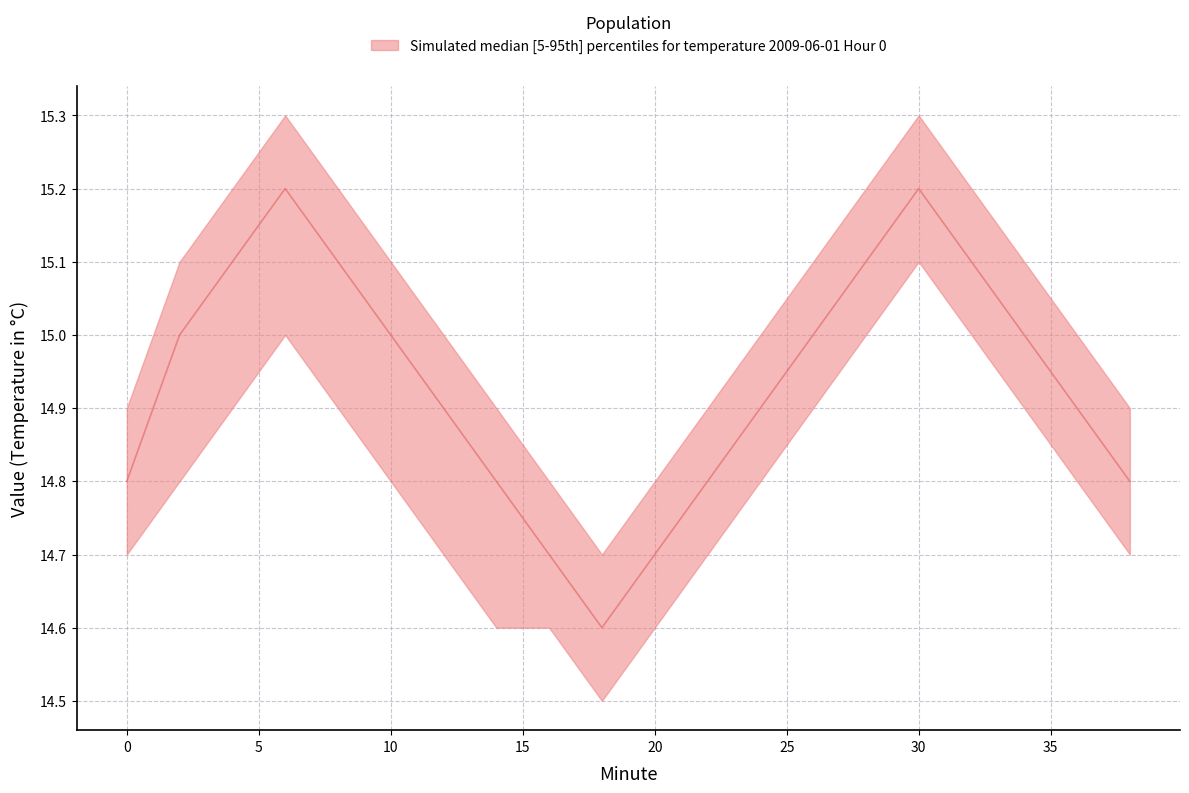

At which category does upper reach its first local peak?

6